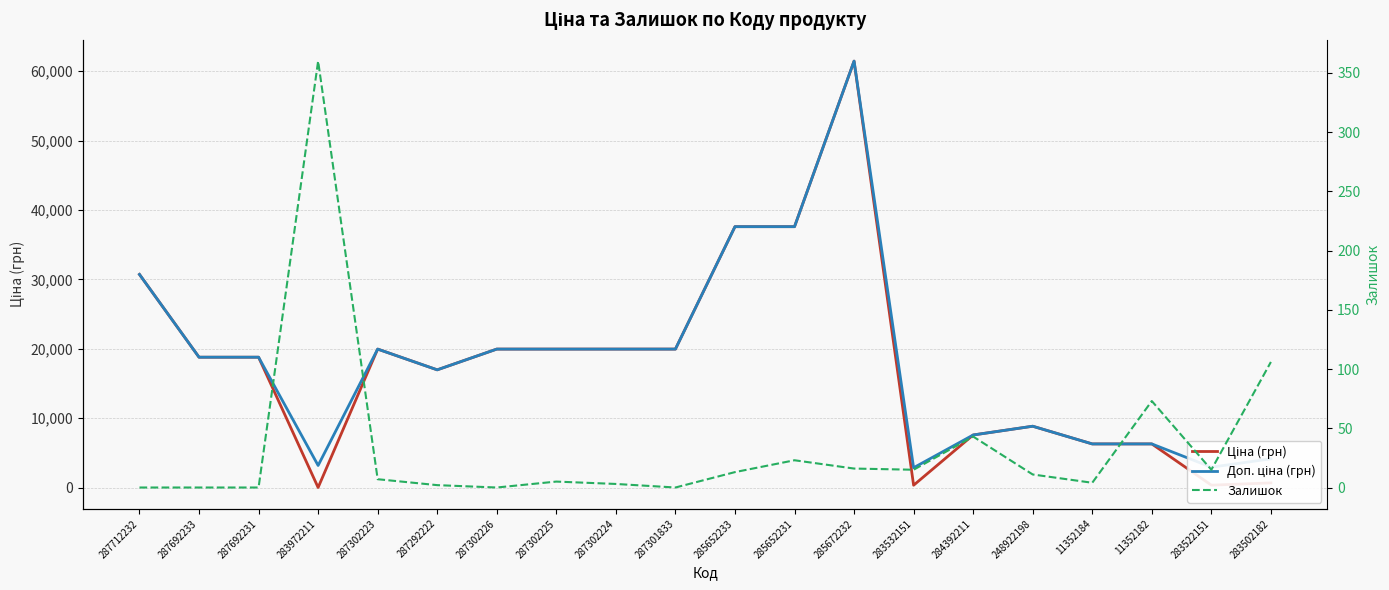

Where is Залишок nearest to the value 180?

283502182